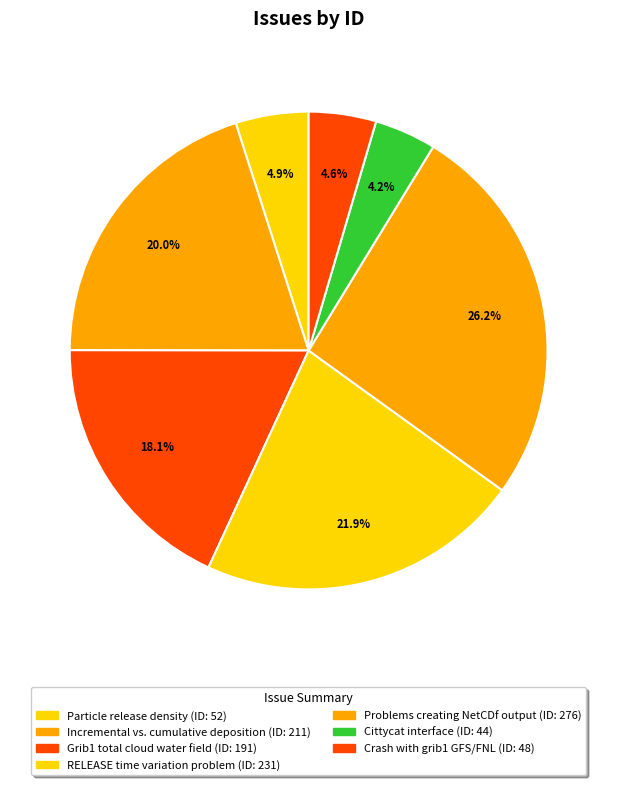

True or false: Problems creating NetCDf output accounts for 26% of the total.

True